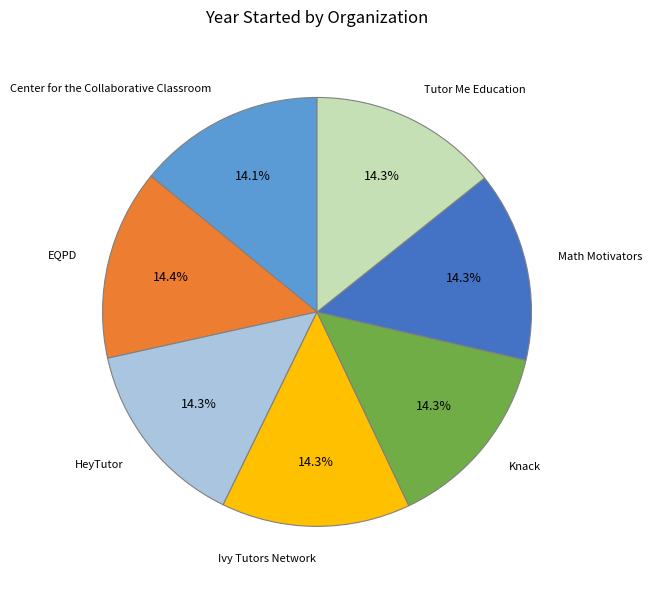

How many segments does this pie chart have?

7